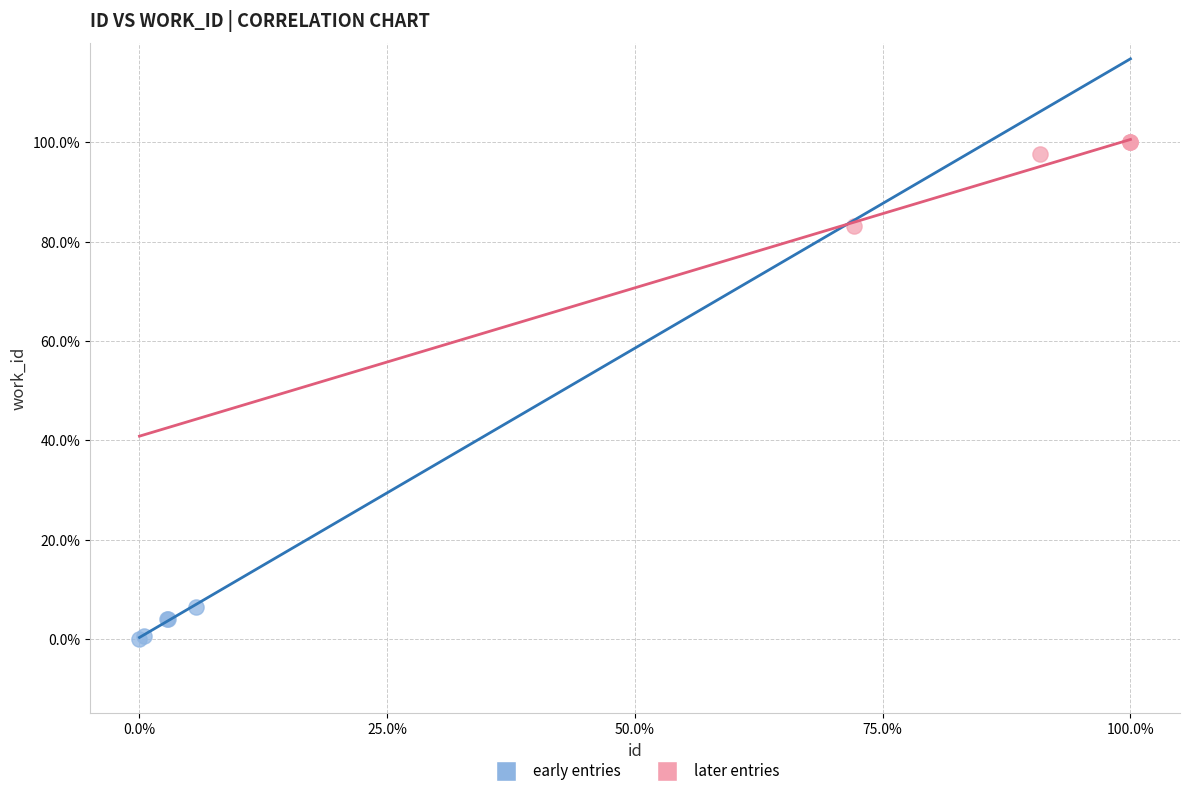

What are all the series names shown in the legend?

early entries, later entries